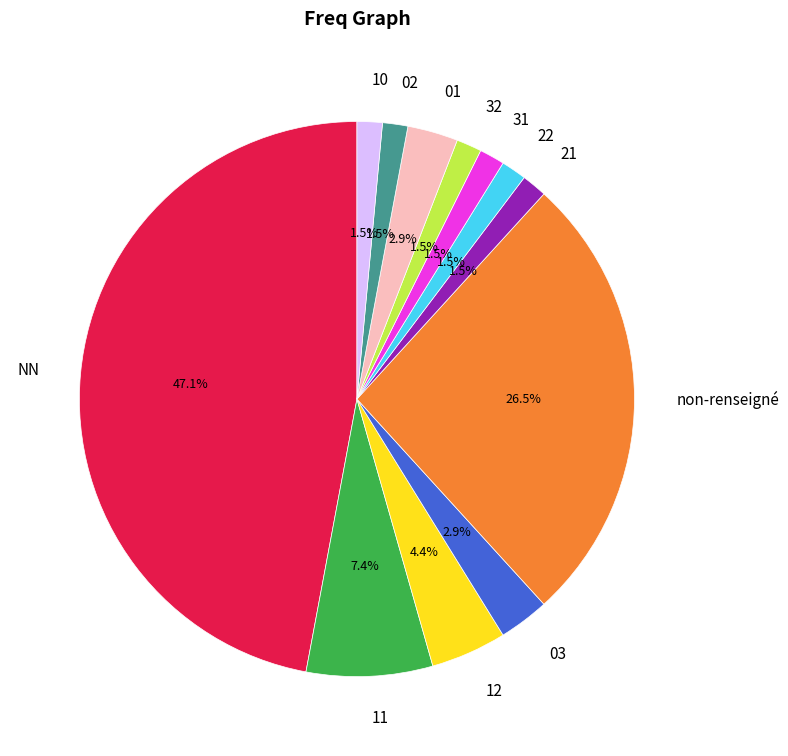

Which has a higher value, 31 or 03?

03